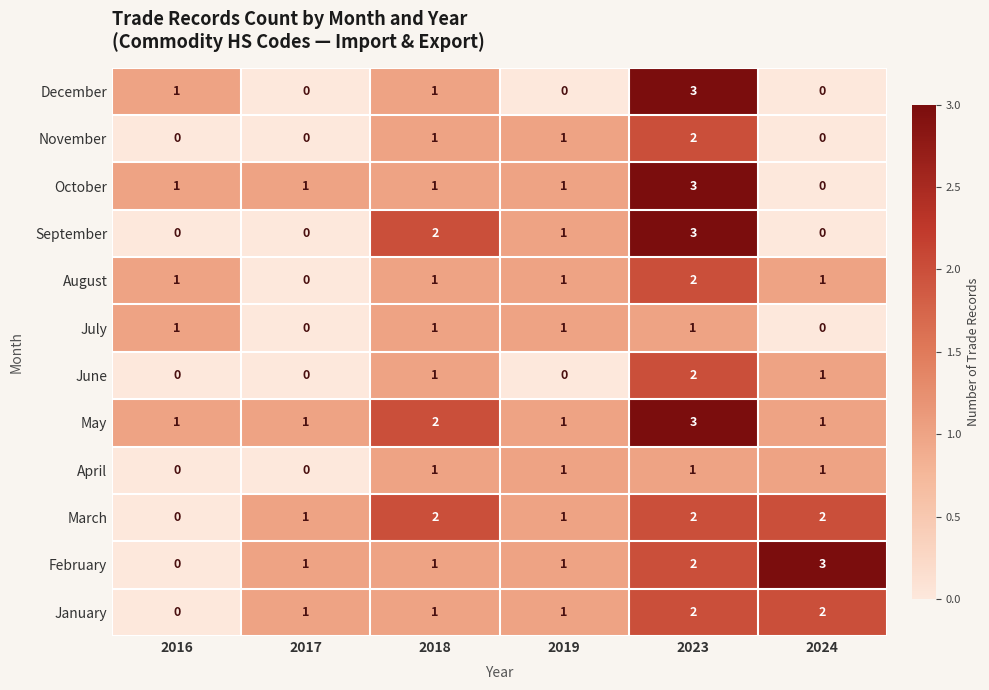

Between 2017 and 2024, which series saw the biggest shift?

February